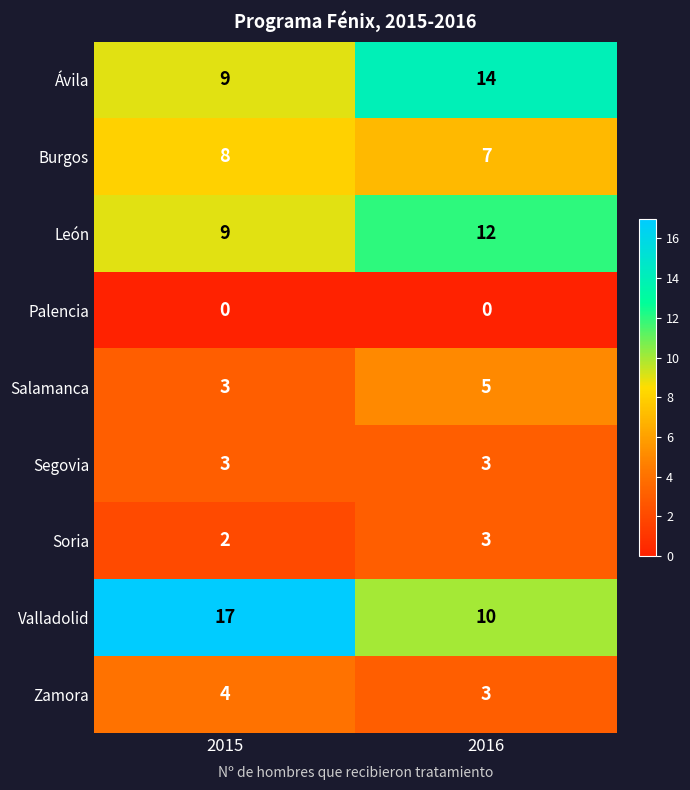

Reading left to right, what are all the values shown in this chart?

Ávila: 2015=9	2016=14
Burgos: 2015=8	2016=7
León: 2015=9	2016=12
Palencia: 2015=0	2016=0
Salamanca: 2015=3	2016=5
Segovia: 2015=3	2016=3
Soria: 2015=2	2016=3
Valladolid: 2015=17	2016=10
Zamora: 2015=4	2016=3